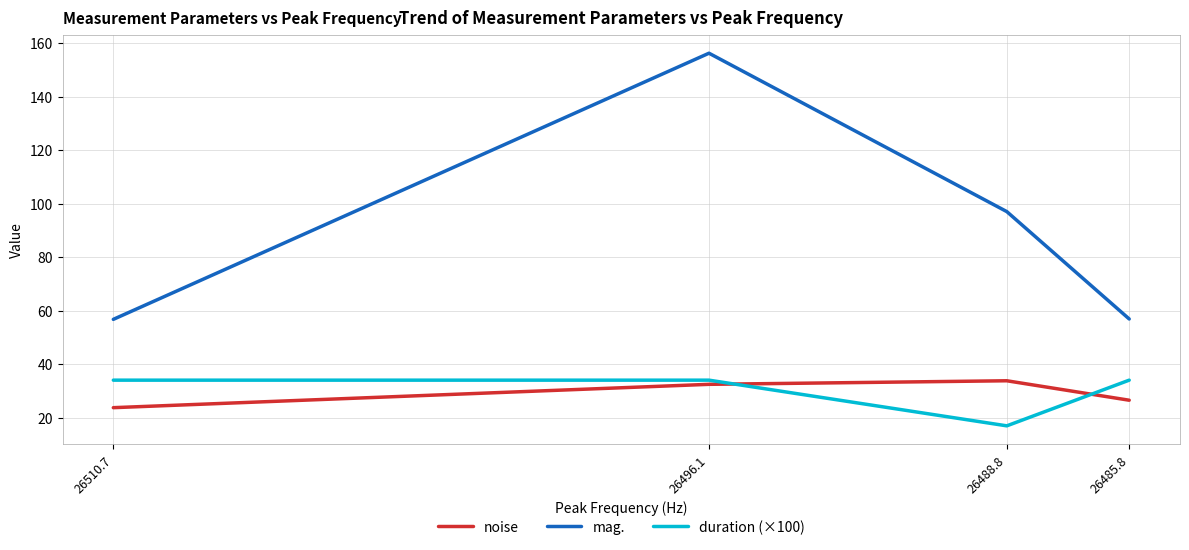

True or false: mag. has more than 1 points higher than both neighbors.

False